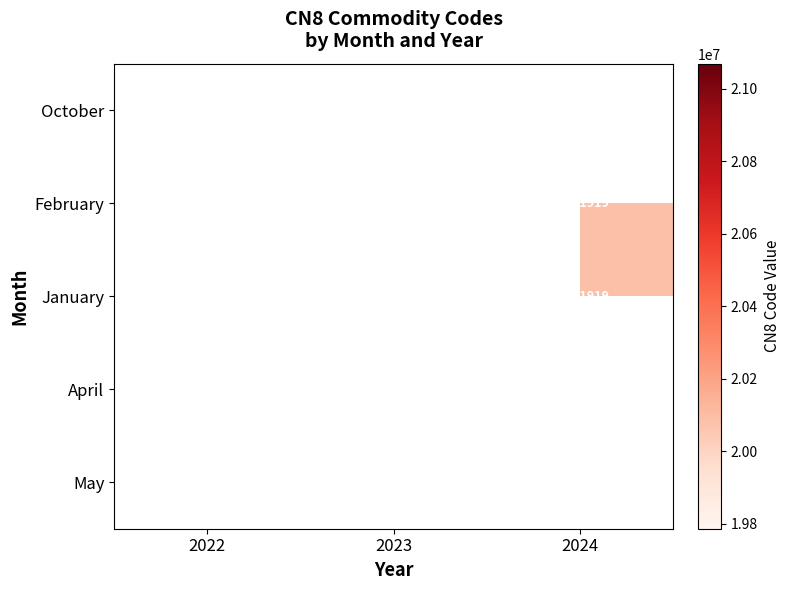

The January series shows 20081919 at 2024. True or false?

True